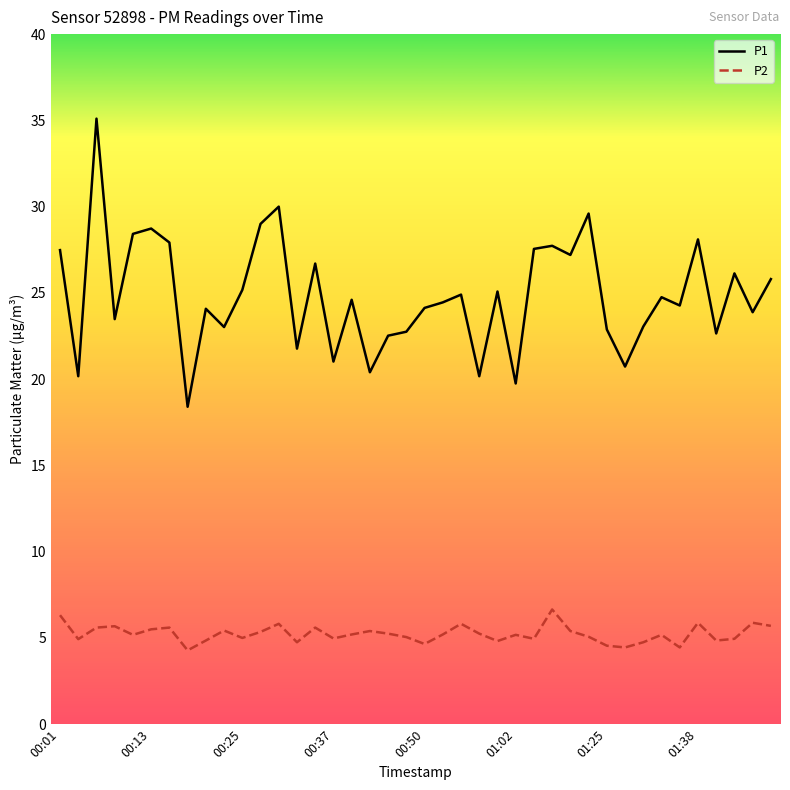

What is the minimum value shown in the chart?

4.3